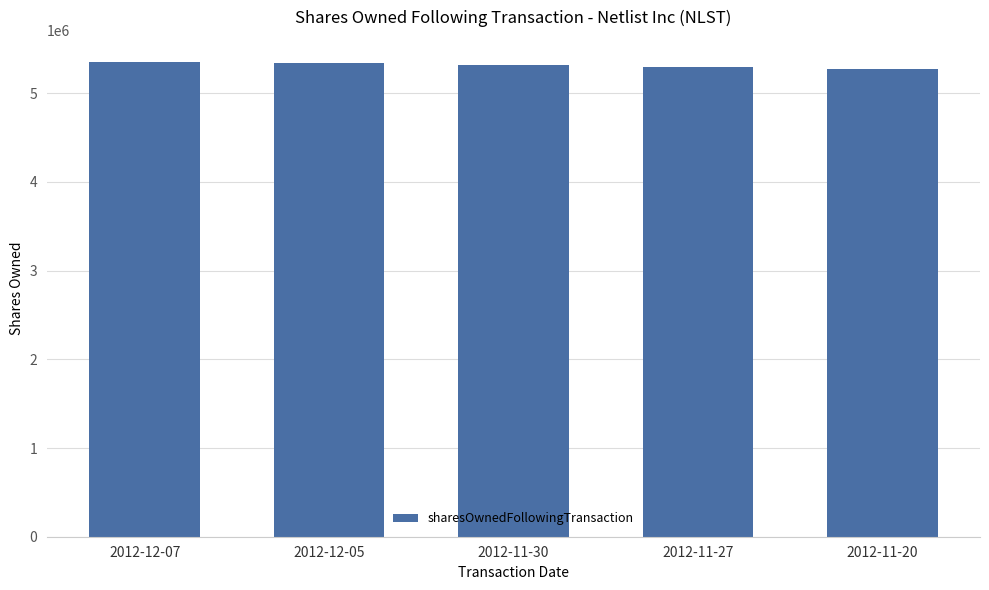

What is the value of the 4th bar from the left?

5294318